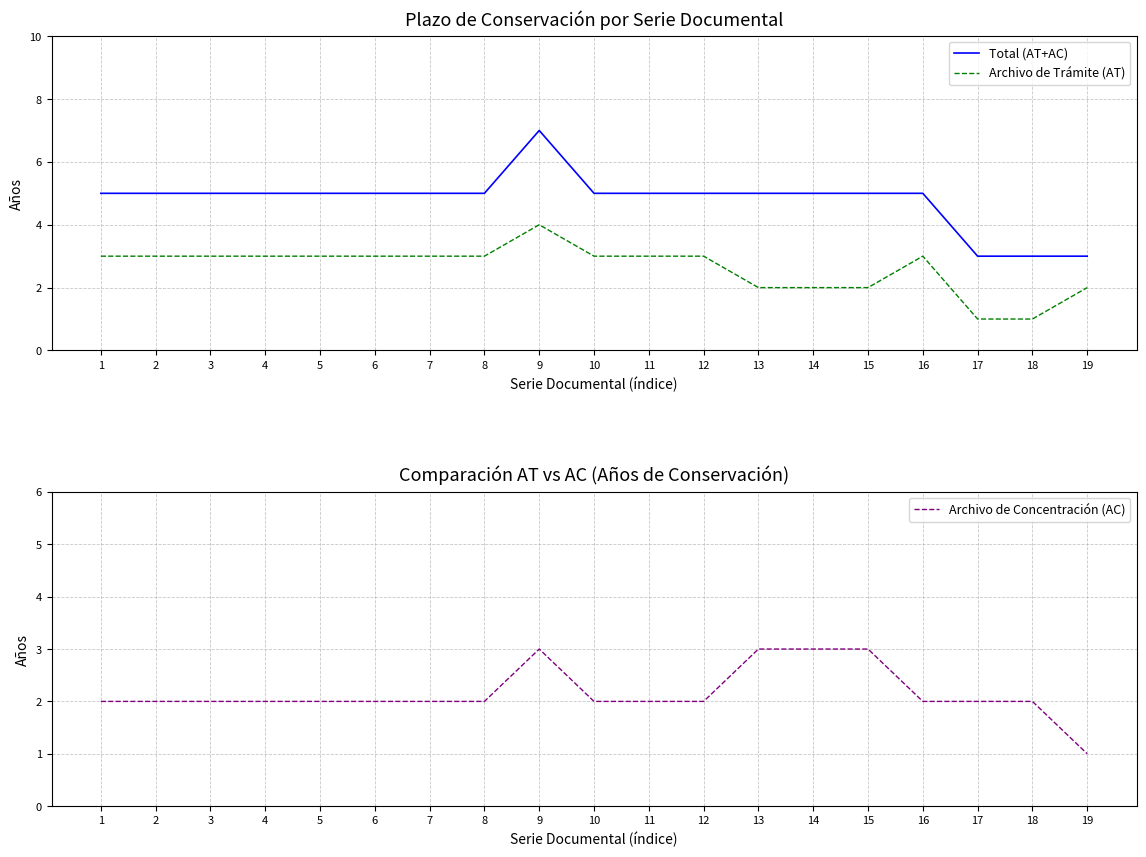

Which label corresponds to the smallest value in the chart?

17